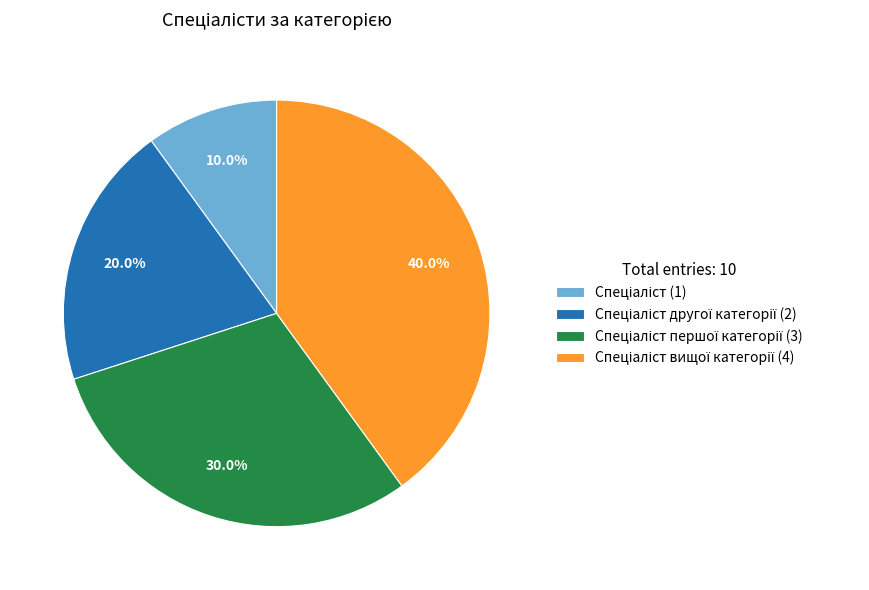

Is there any slice that represents more than half of the pie?

No